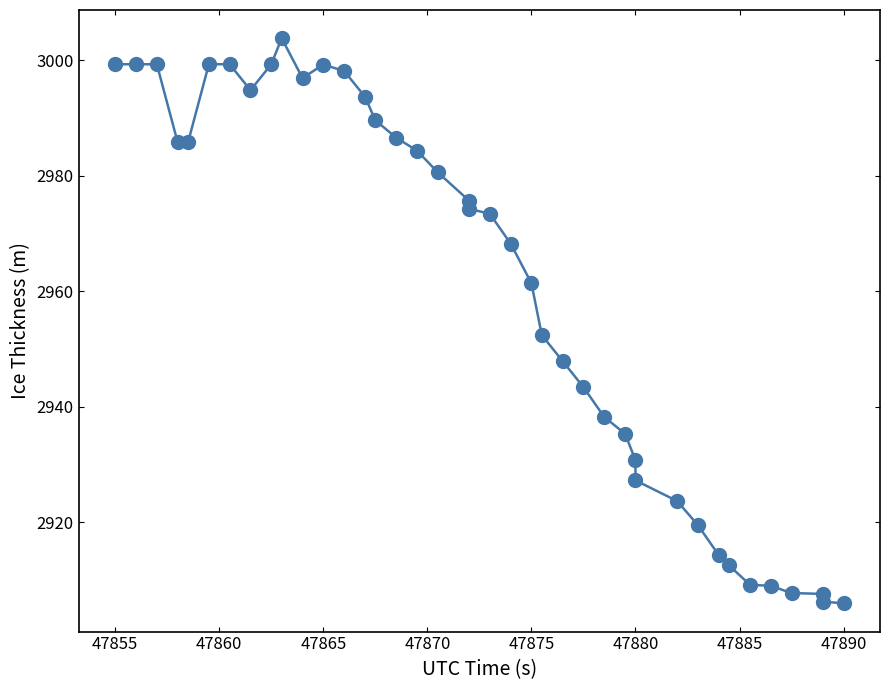

What is the average value?

2960.9